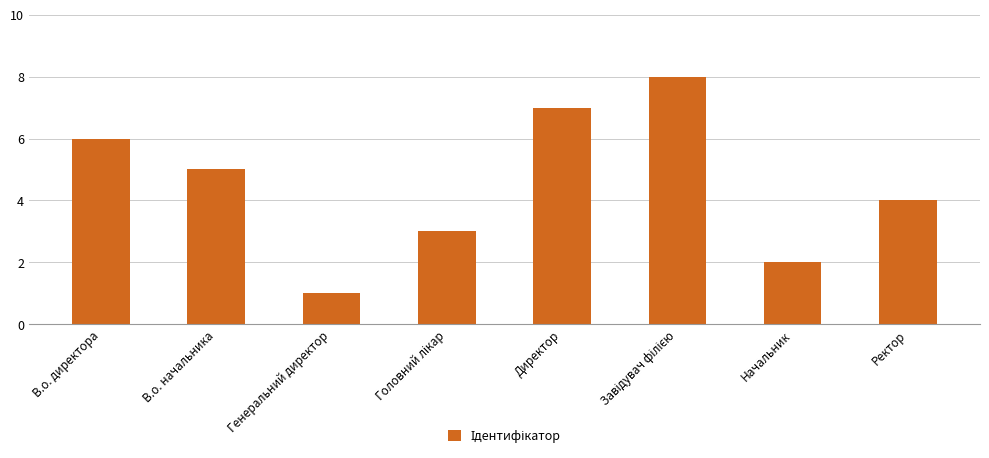

What position from the right is Начальник?

2